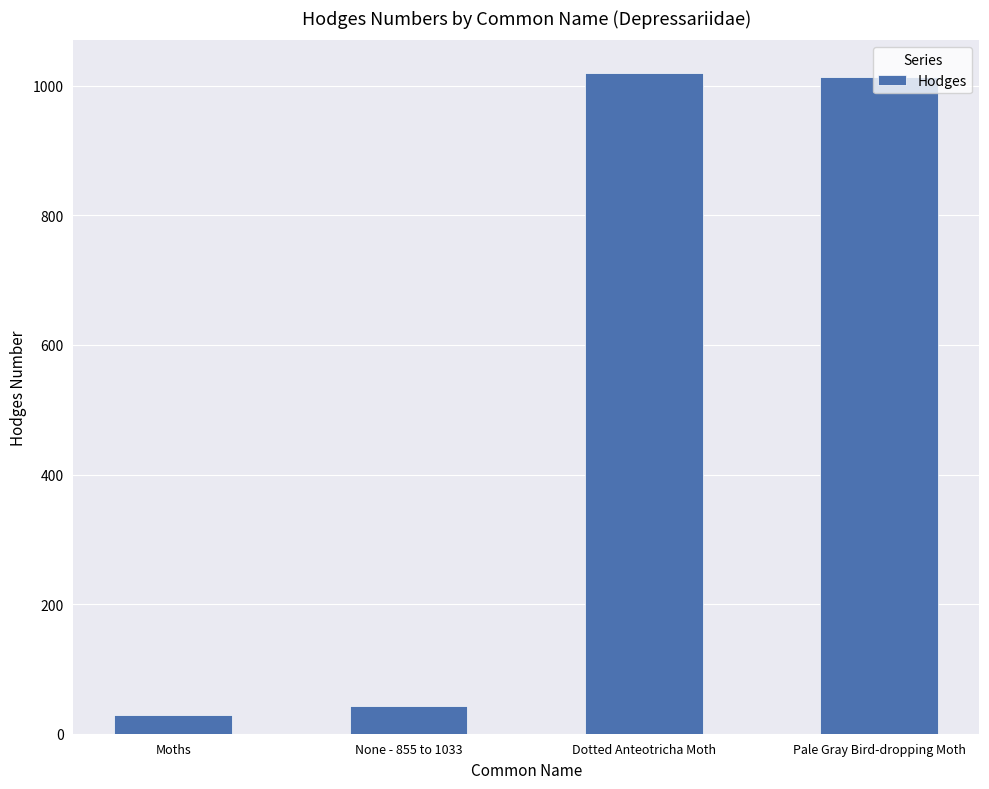

Where does the data first go above 1014?

Dotted Anteotricha Moth